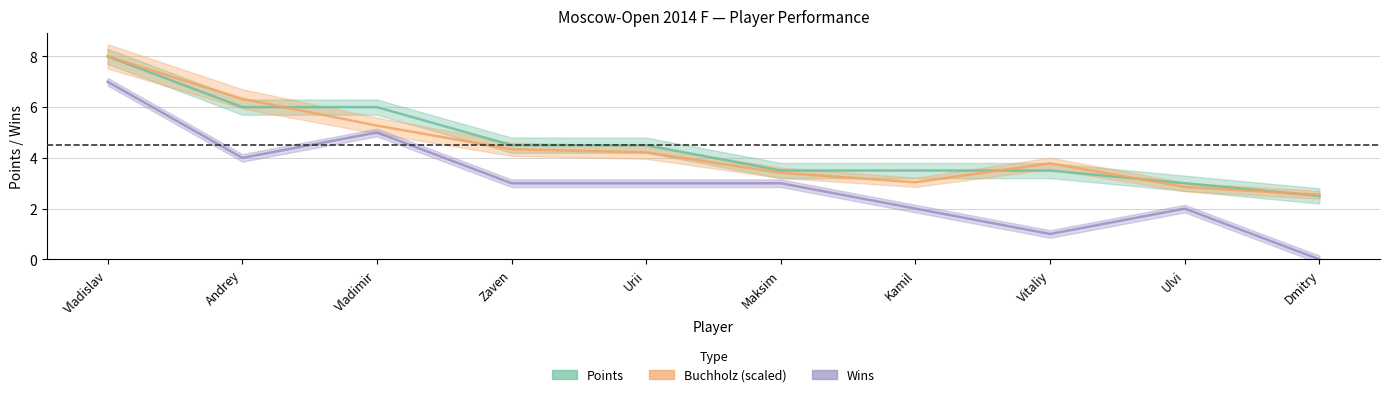

List the labels in order of BuchholzCut value, largest first.

Vladislav, Andrey, Vladimir, Zaven, Urii, Vitaliy, Maksim, Kamil, Ulvi, Dmitry